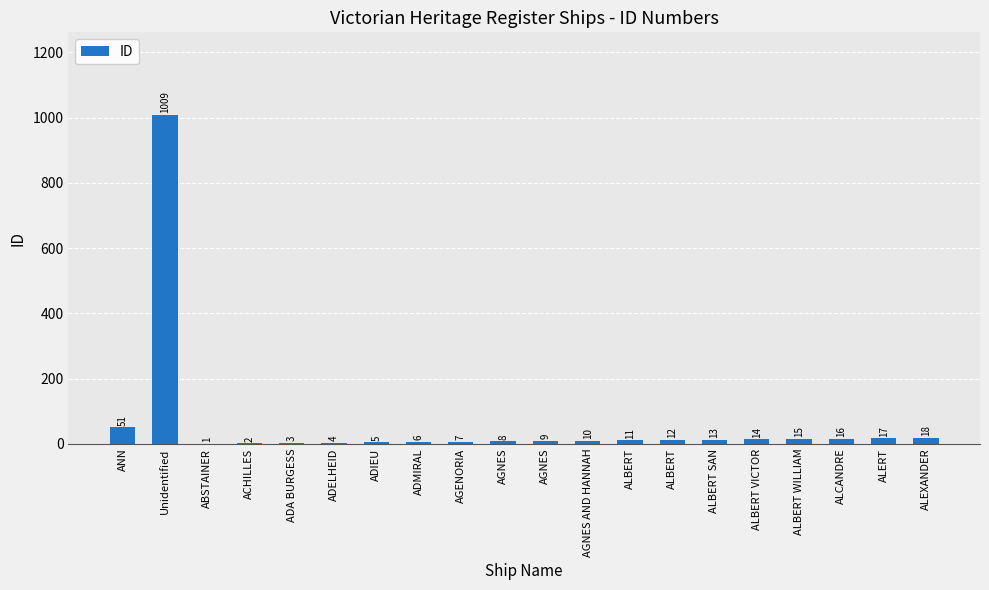

Which category has the lowest value across all series?

ABSTAINER